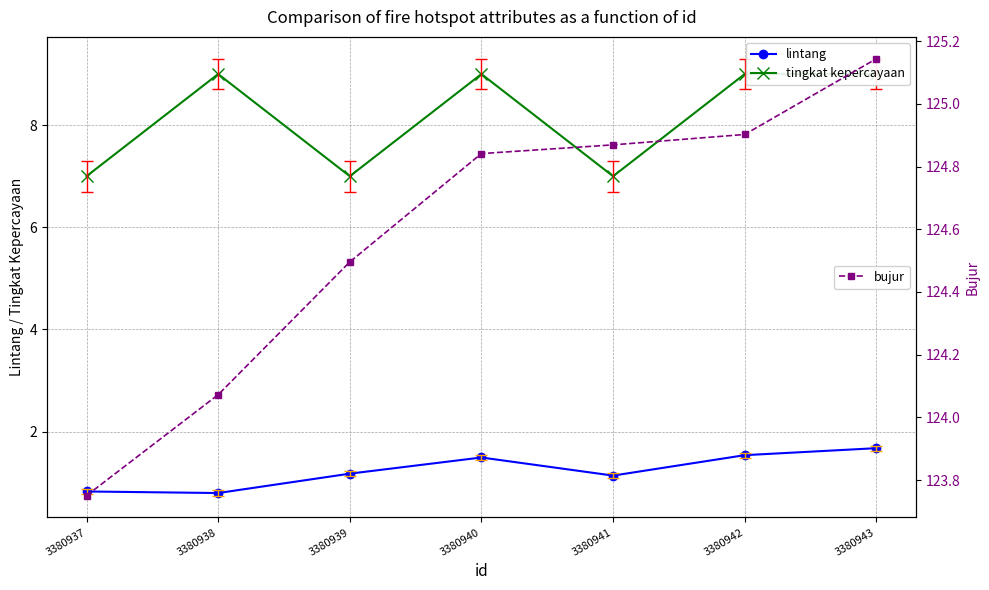

Rank the series by their maximum value, from lowest to highest.

lintang, tingkat kepercayaan, bujur